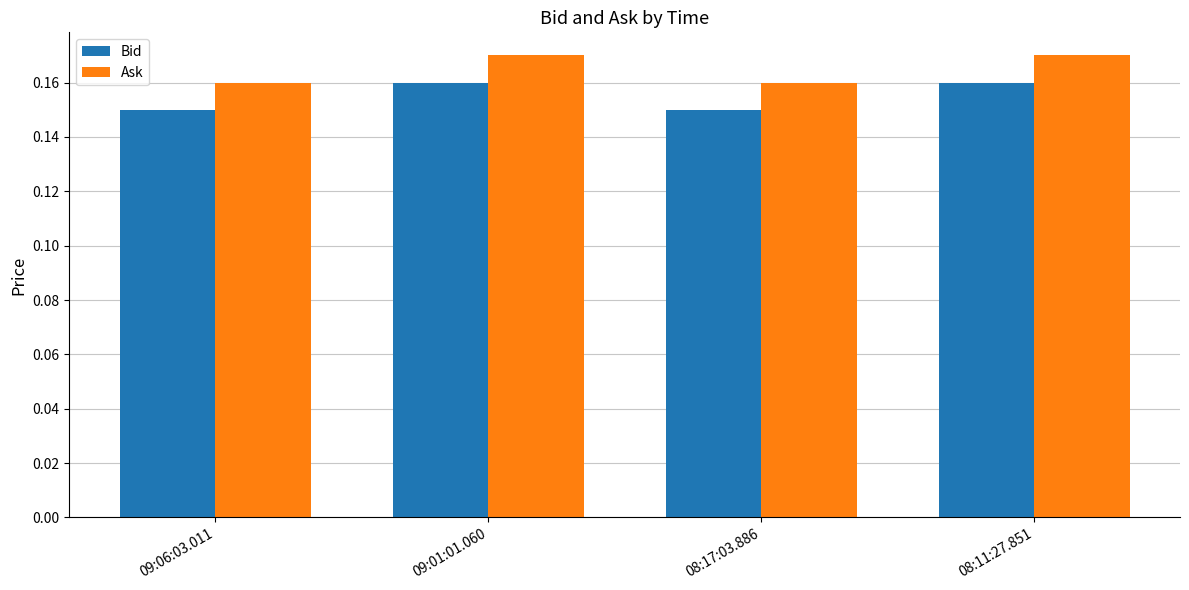

List the series in order of their peak value, lowest first.

Bid, Ask